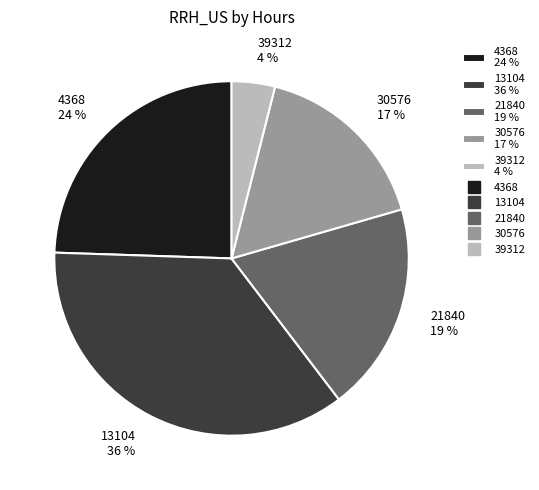

Rank the categories by value from lowest to highest.

39312 4 %, 30576 17 %, 21840 19 %, 4368 24 %, 13104 36 %